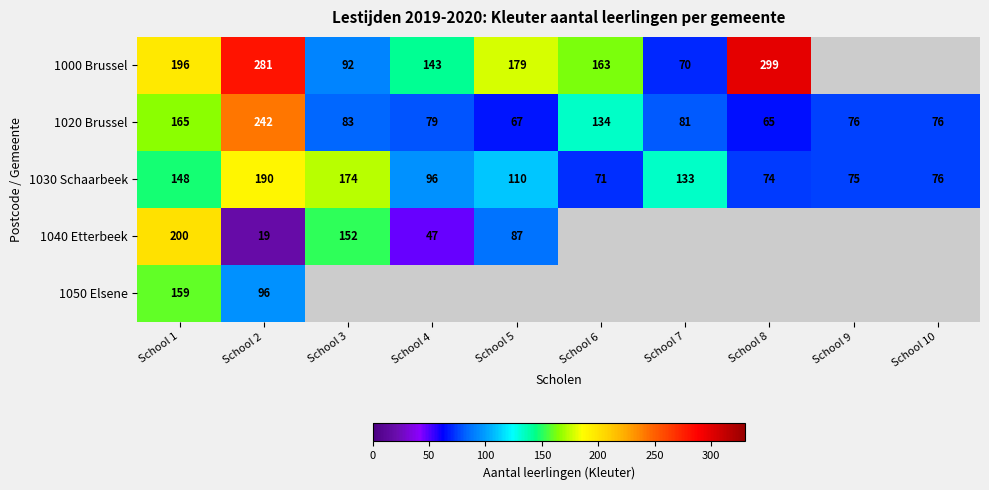

At School 1, list the series in order from largest to smallest.

1040 Etterbeek, 1000 Brussel, 1020 Brussel, 1050 Elsene, 1030 Schaarbeek